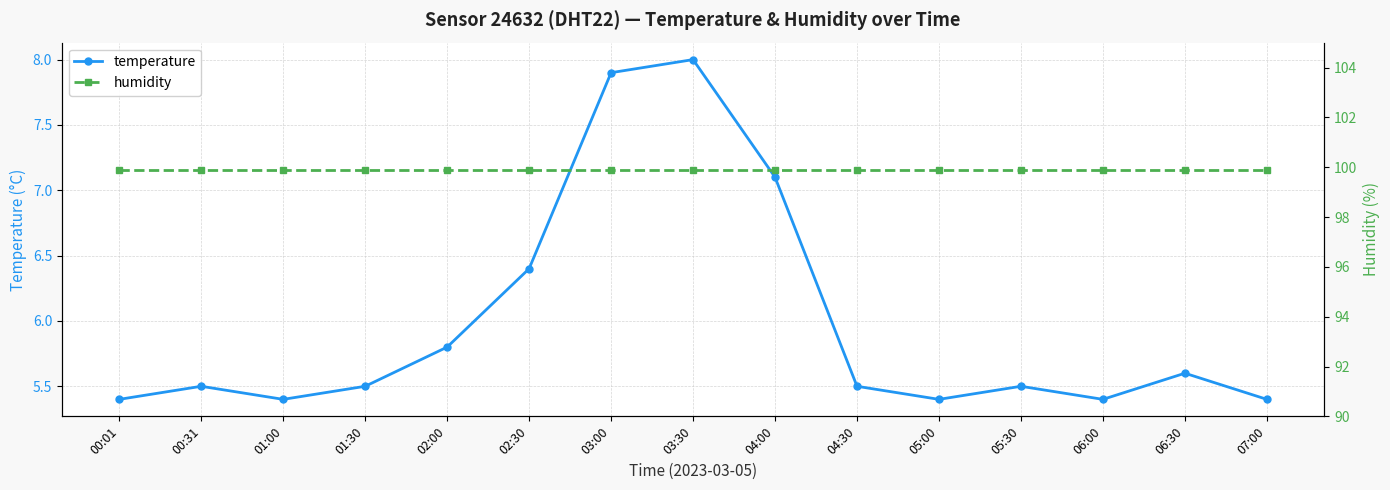

What is the sum of all humidity values?

1498.5